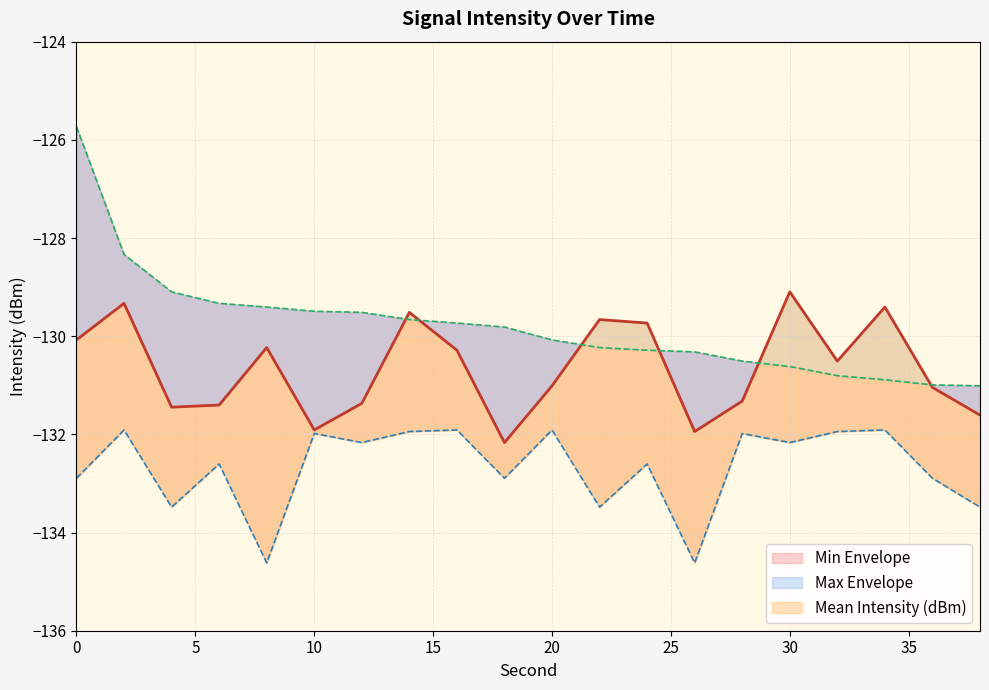

What is the value of the Max Envelope point at the 12th from the left?

-130.2